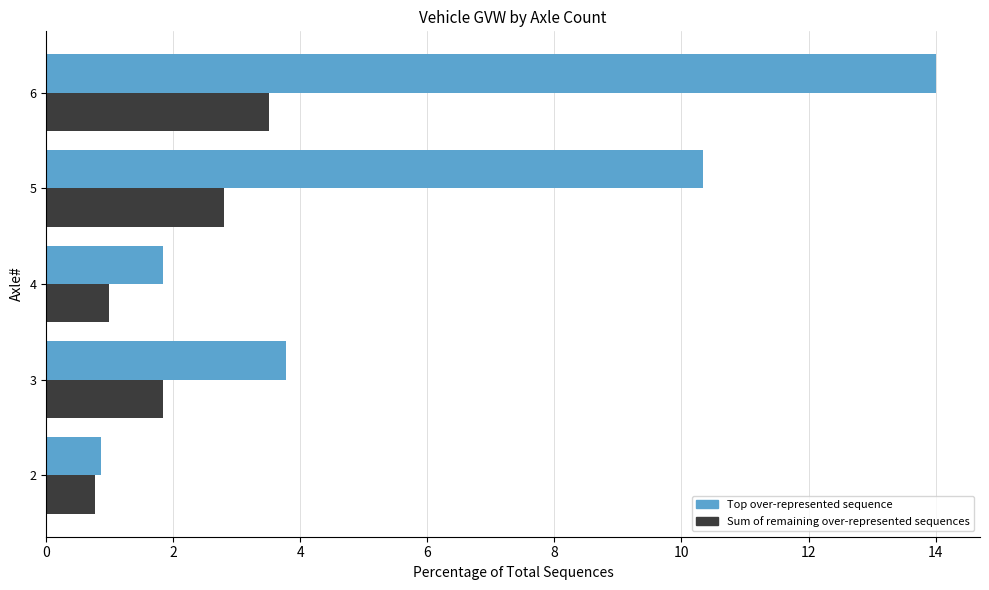

Which series has the widest spread of values?

Top over-represented sequence